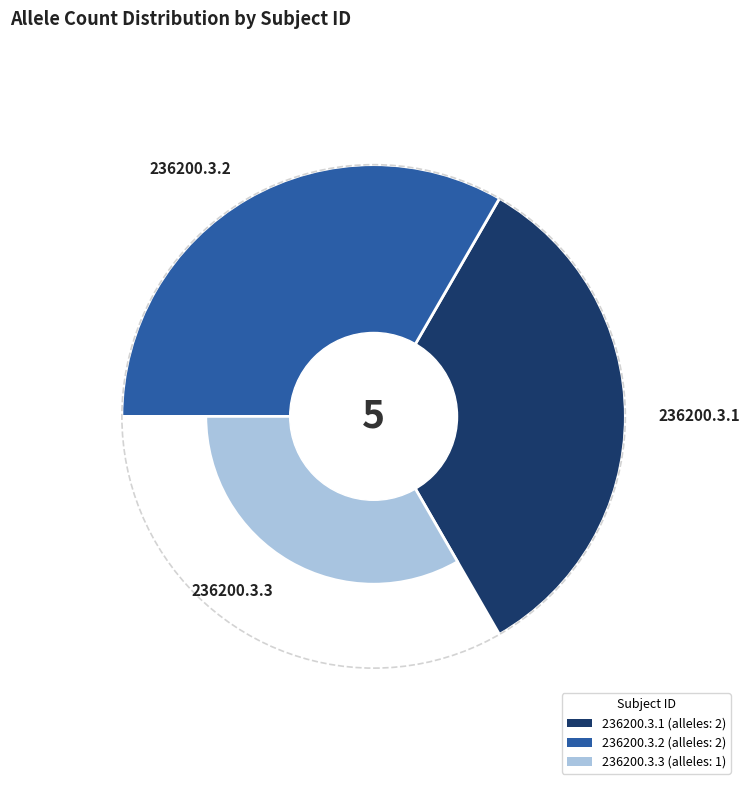

What percentage is the 236200.3.1 slice, to the nearest percent?

40%